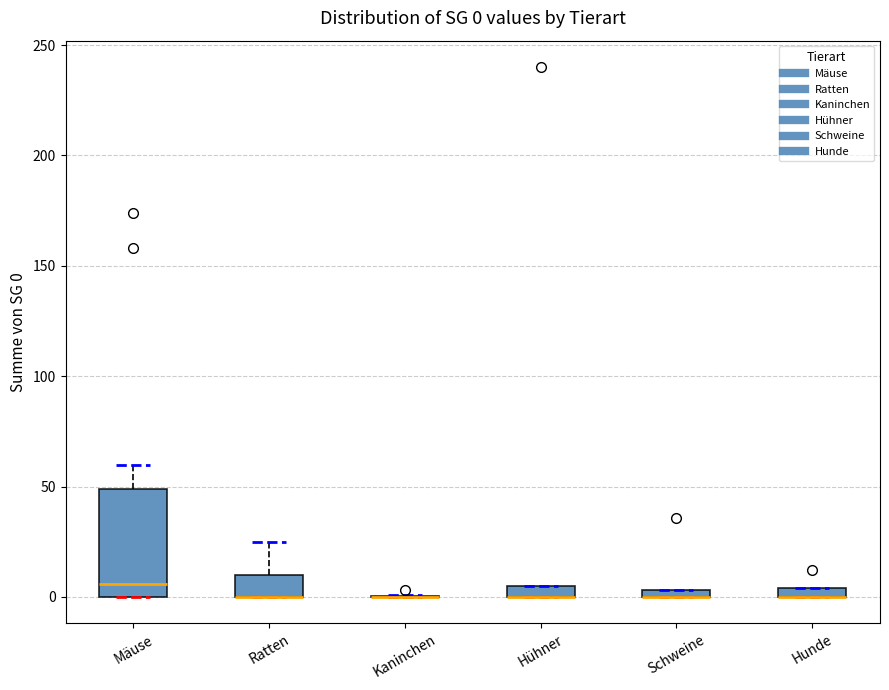

Comparing the boxes themselves (not the whiskers), which one is the tallest?

Mäuse